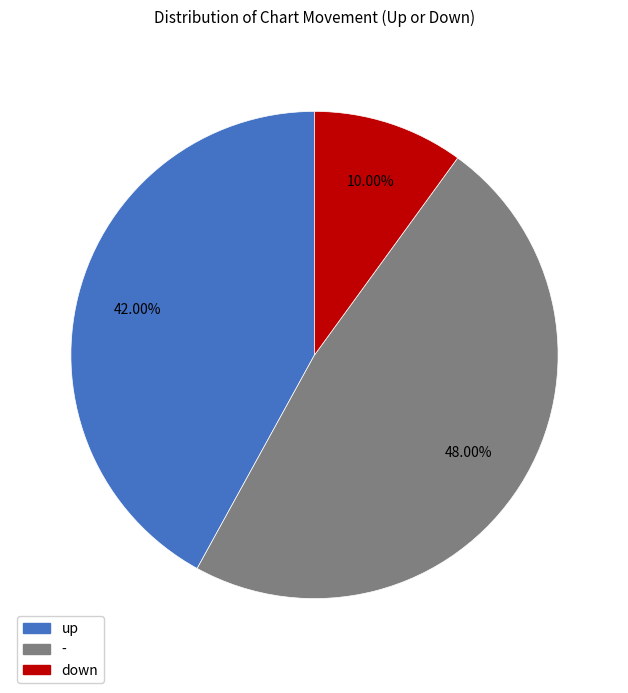

Is there any slice that represents more than half of the pie?

No